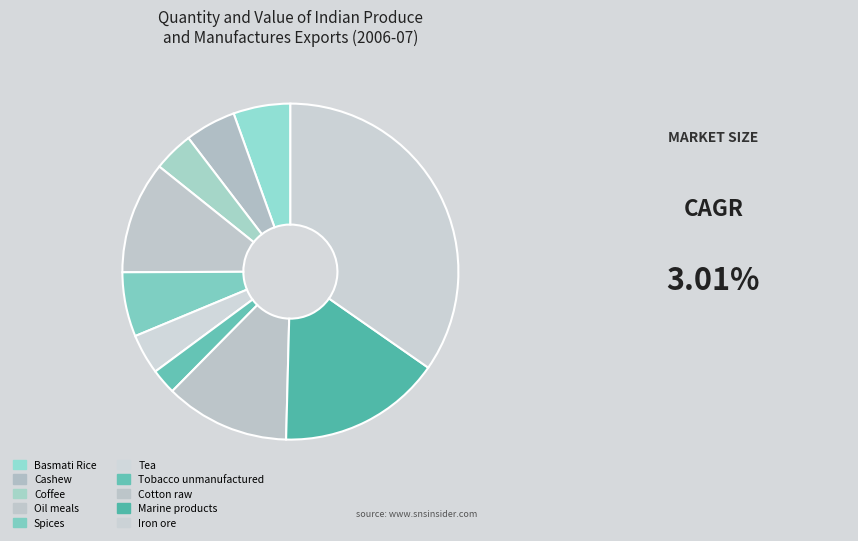

What is the ratio of the value at Oil meals to the value at Cotton raw?

0.9